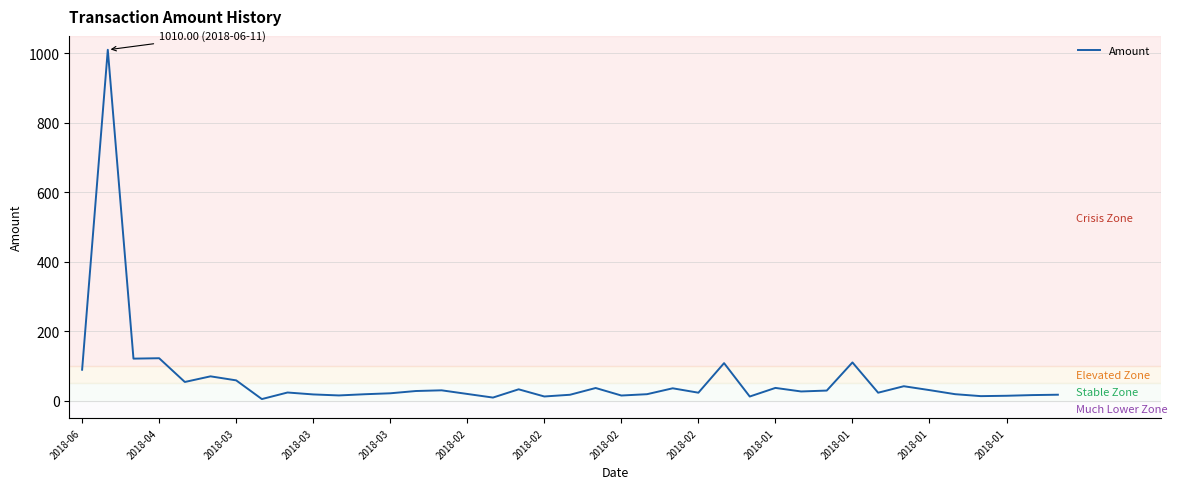

What is the maximum value shown in the chart?

1010.0